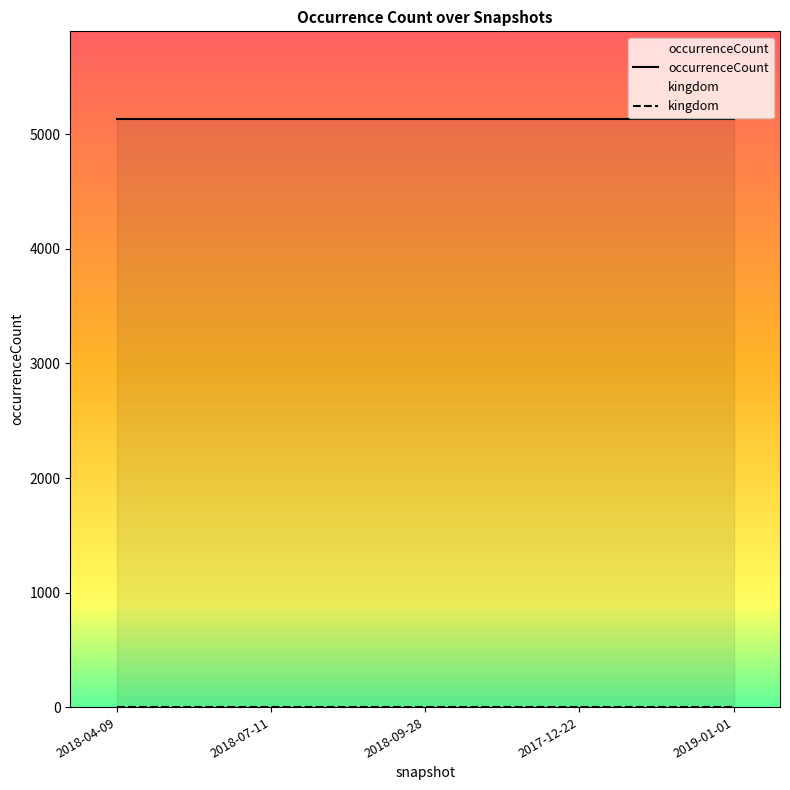

Is the value of occurrenceCount at 2019-01-01 greater than the value of kingdom at 2018-04-09?

Yes